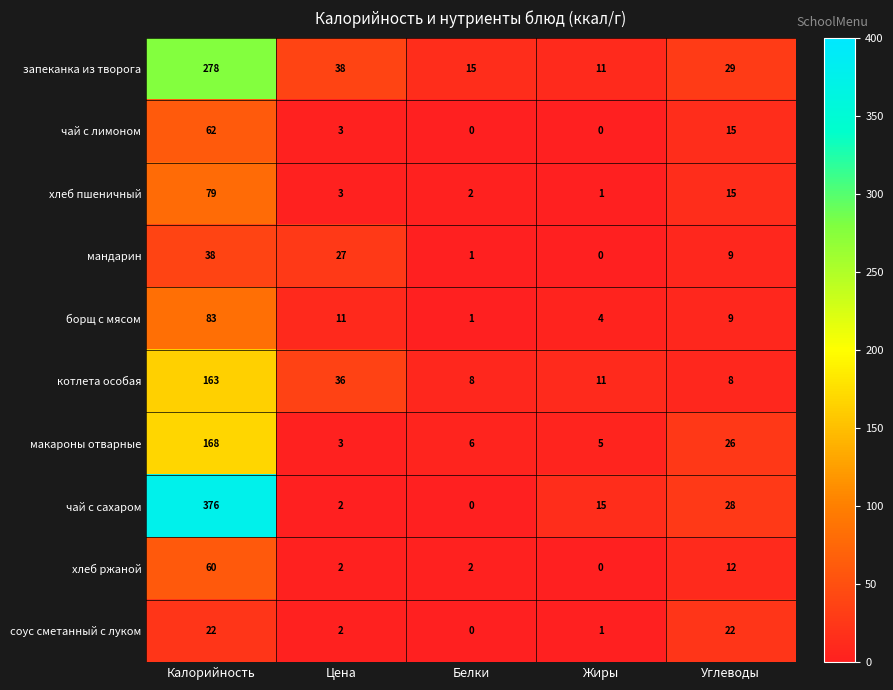

Which series has the largest total across all categories?

чай с сахаром